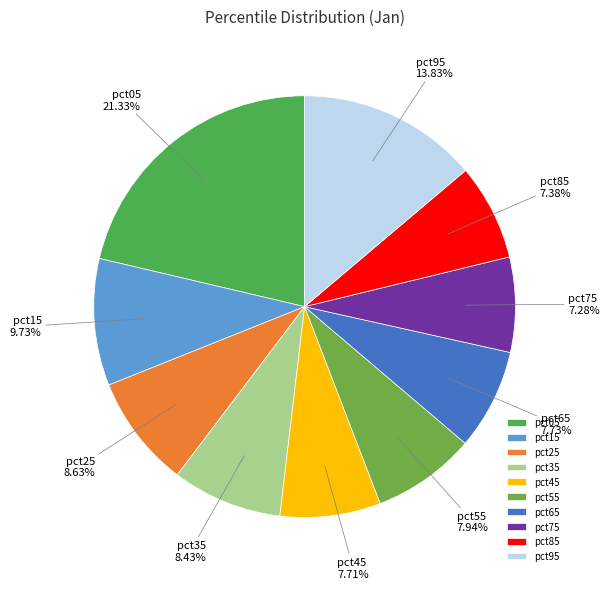

Which slice is the largest?

pct05